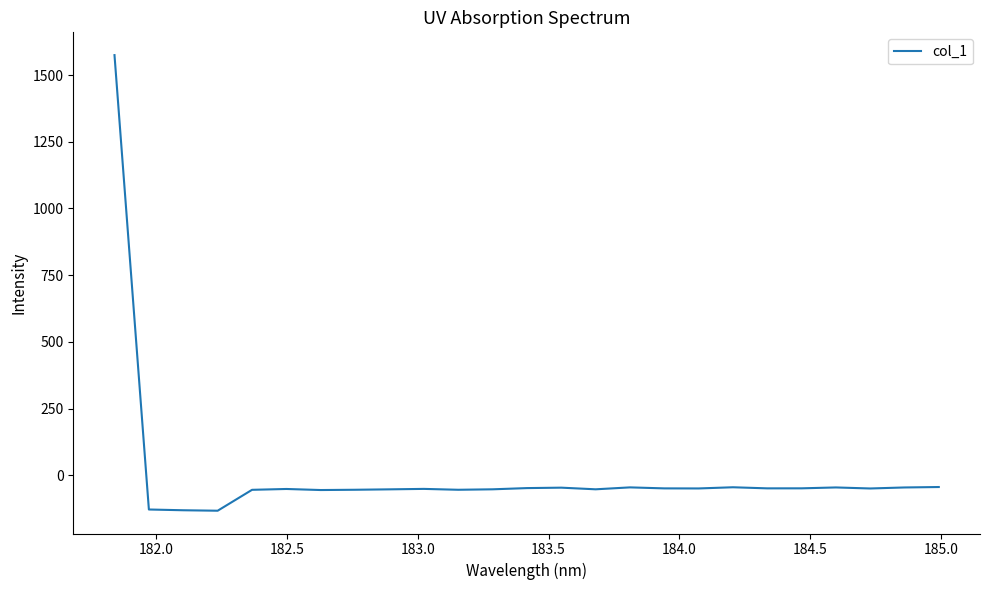

What is the sum of all values?

129.4